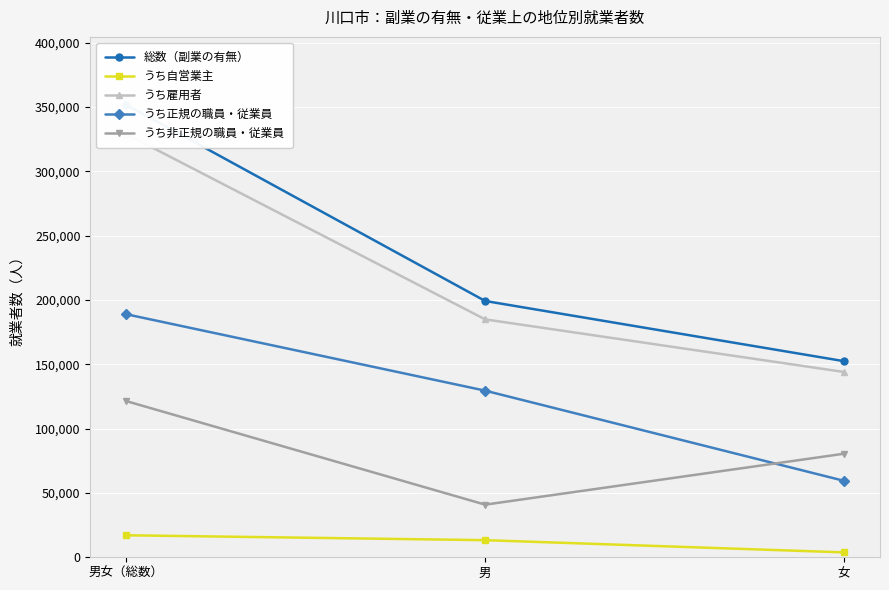

What is the difference between the second highest and minimum values in the うち雇用者 series?

40900